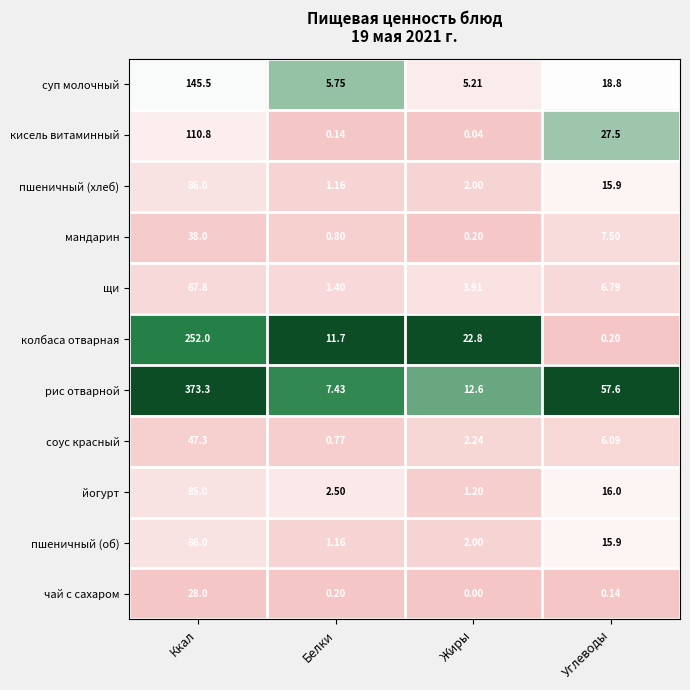

Which category has the lowest value across all series?

Жиры